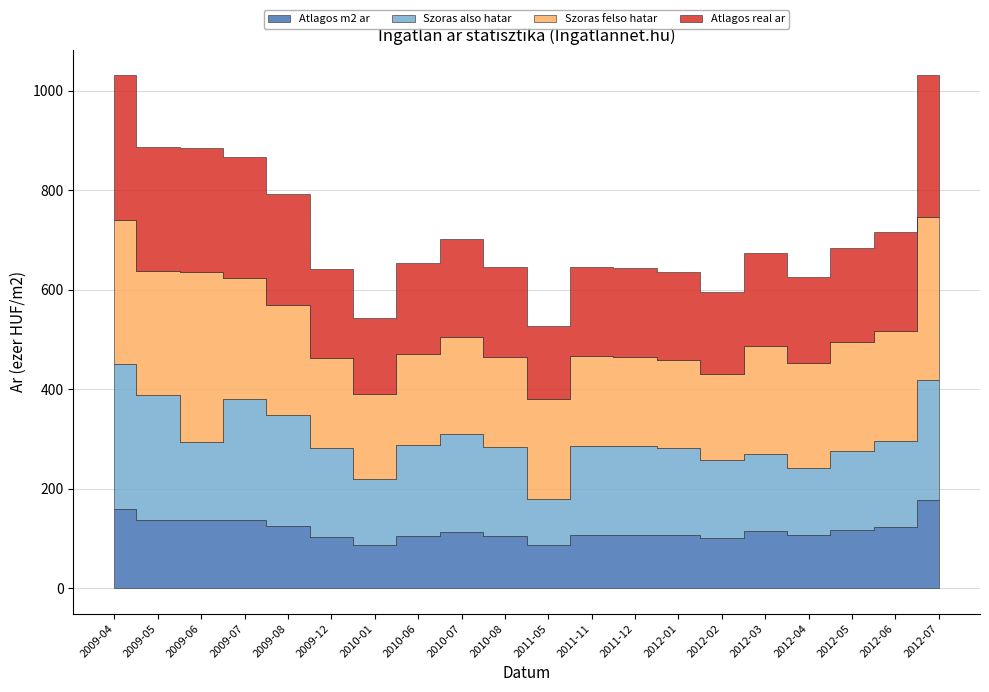

True or false: Szoras felso hatar and Atlagos m2 ar intersect in this chart.

False